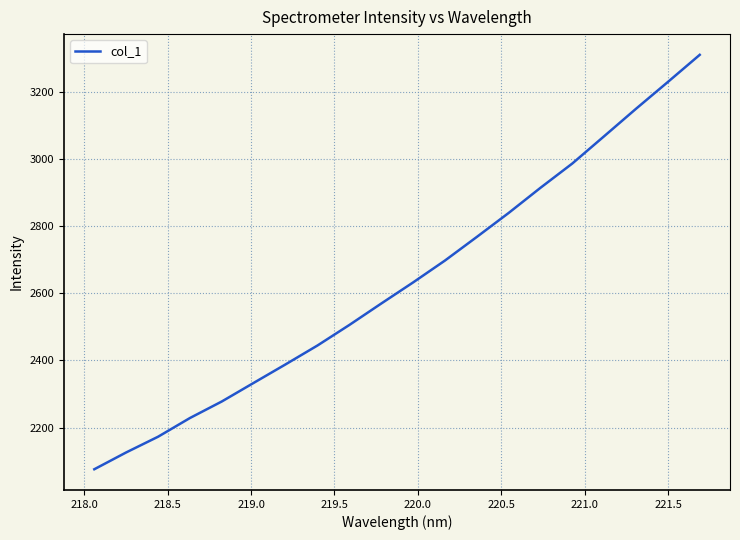

What is the difference between the maximum and minimum values?

1234.1